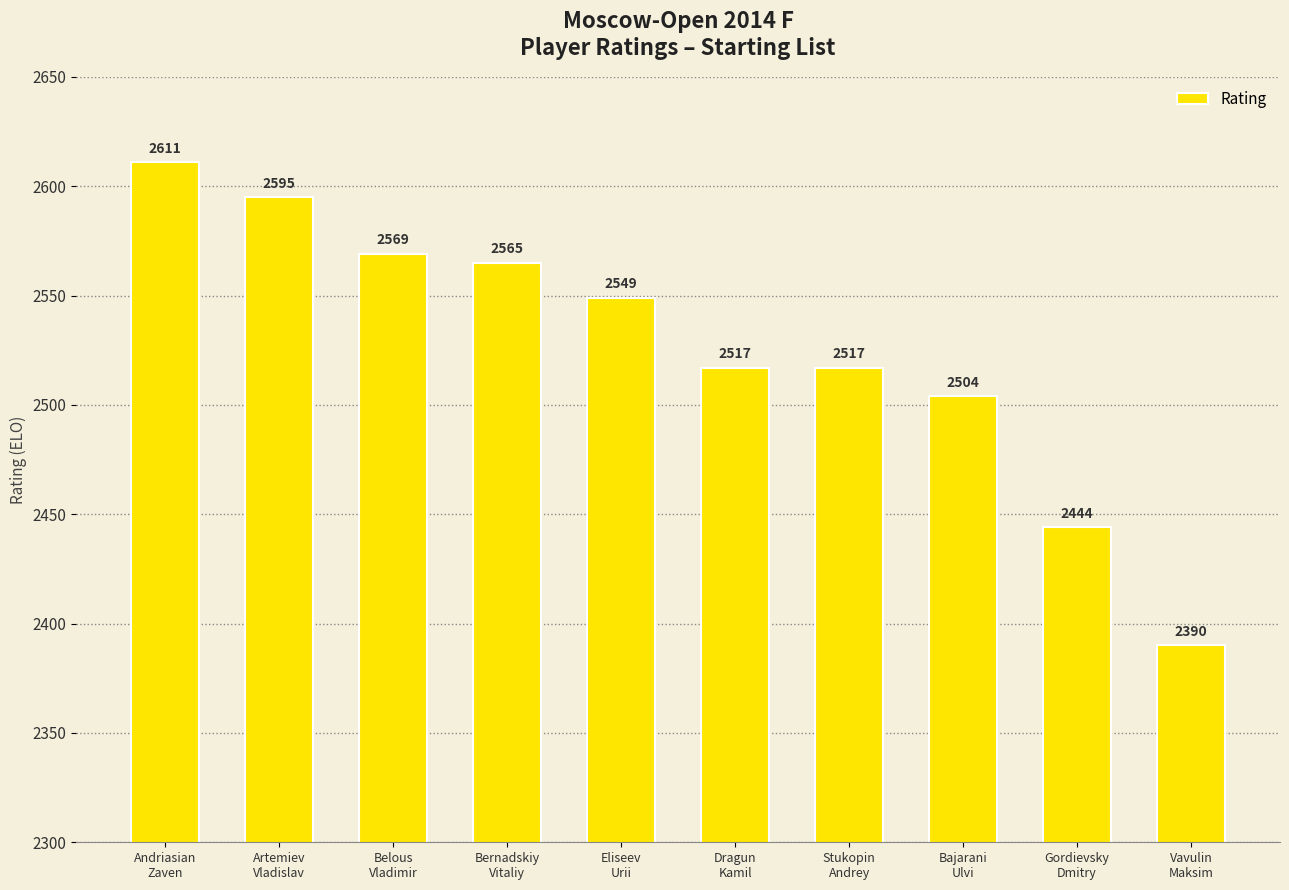

At which category does the chart reach its minimum across all series?

Vavulin
Maksim